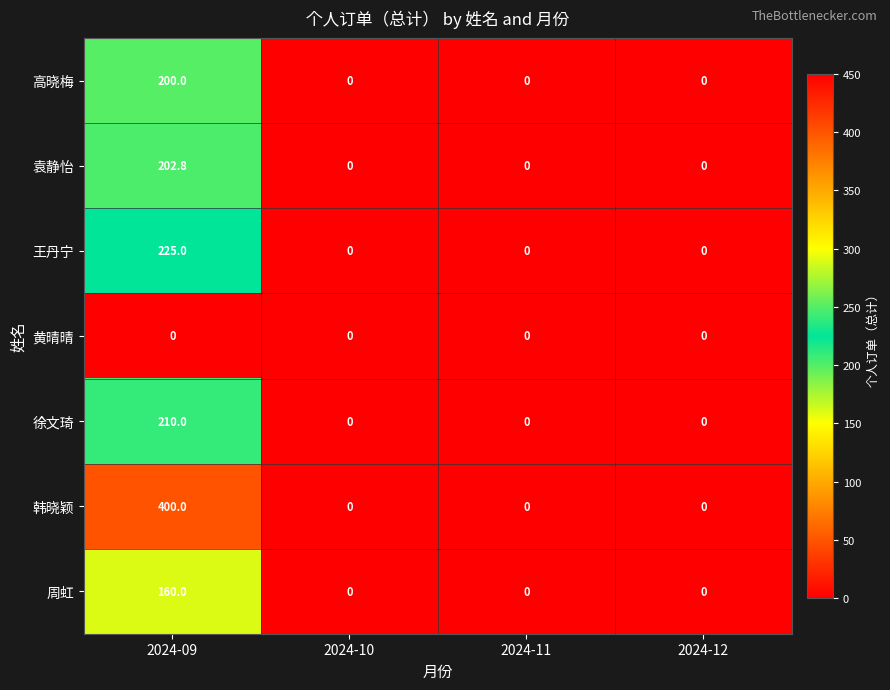

Reading right to left, list all the values displayed in this chart.

高晓梅: 2024-12=0.0	2024-11=0.0	2024-10=0.0	2024-09=200.0
袁静怡: 2024-12=0.0	2024-11=0.0	2024-10=0.0	2024-09=202.8
王丹宁: 2024-12=0.0	2024-11=0.0	2024-10=0.0	2024-09=225.0
黄晴晴: 2024-12=0.0	2024-11=0.0	2024-10=0.0	2024-09=0.0
徐文琦: 2024-12=0.0	2024-11=0.0	2024-10=0.0	2024-09=210.0
韩晓颖: 2024-12=0.0	2024-11=0.0	2024-10=0.0	2024-09=400.0
周虹: 2024-12=0.0	2024-11=0.0	2024-10=0.0	2024-09=160.0